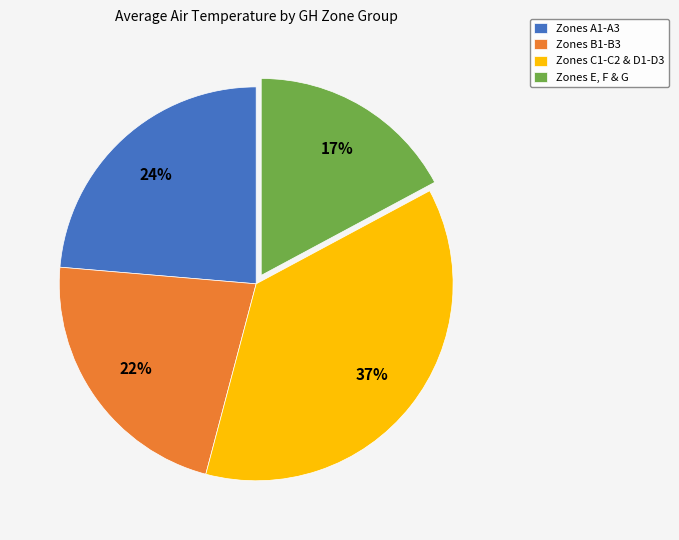

To the nearest percent, what is the difference between the largest and smallest slice percentages?

20%